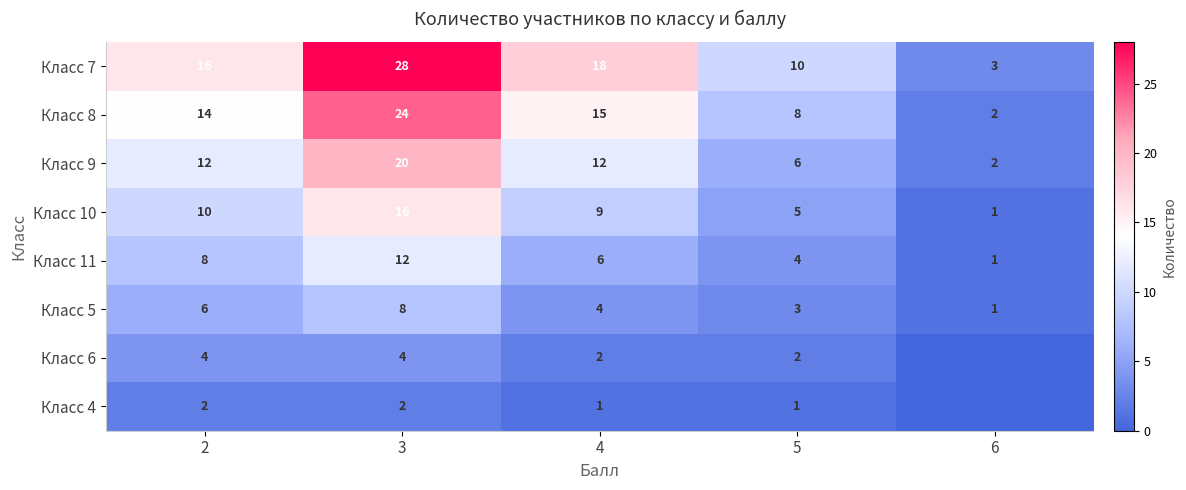

Is the value of Класс 10 at 3 greater than the value of Класс 11 at 5?

Yes